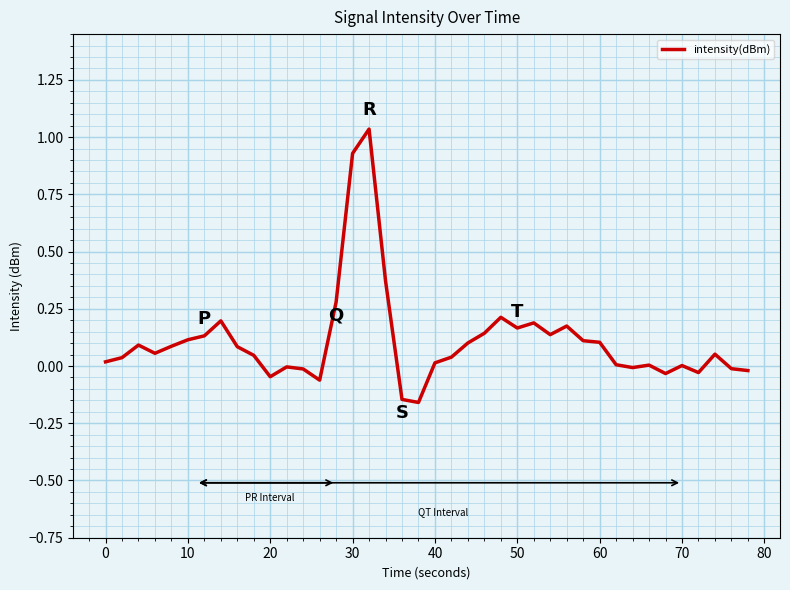

What is the greatest value displayed?

1.0